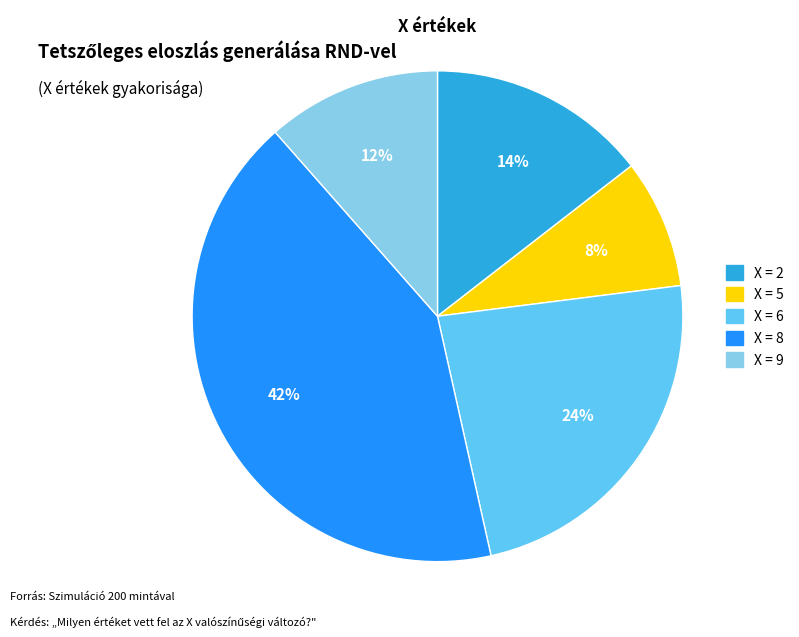

Does any single category account for the majority?

No